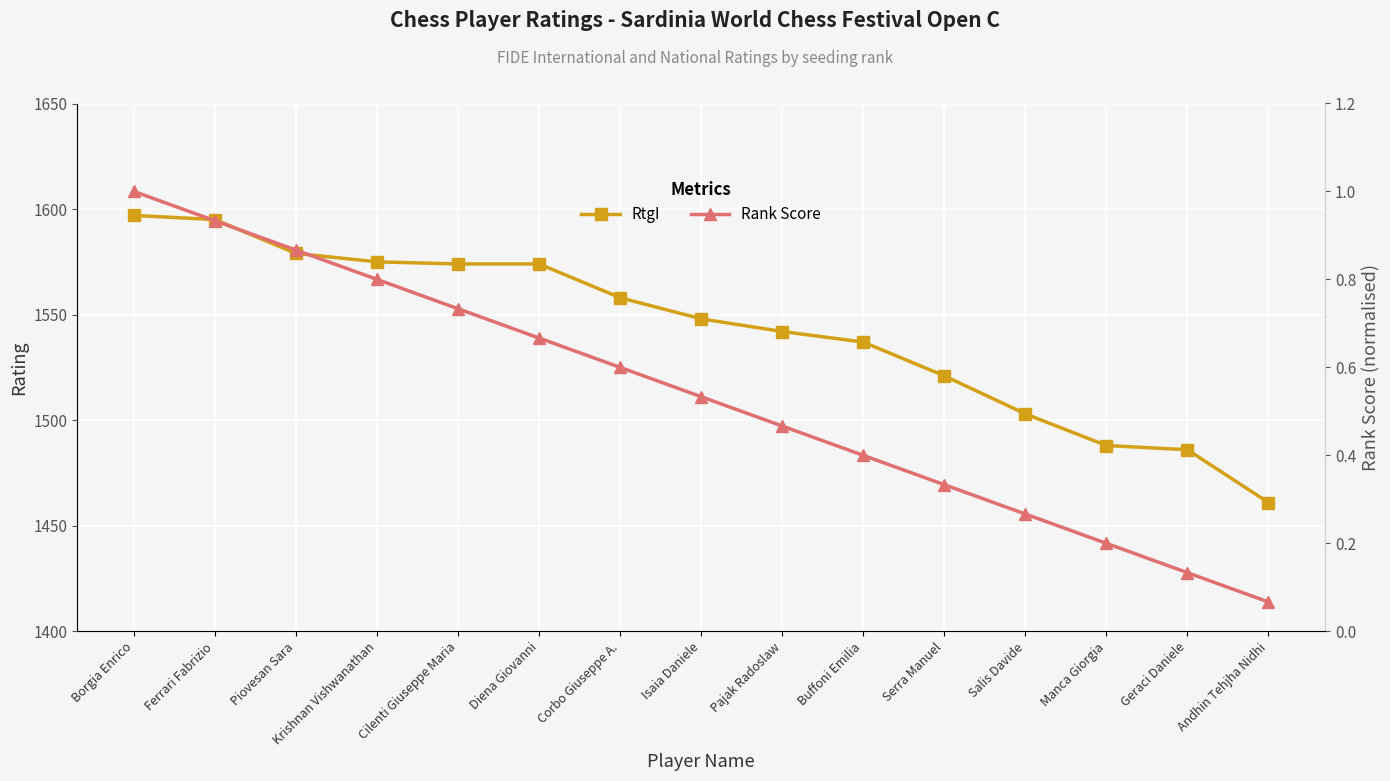

List the series in order of their peak value, lowest first.

Rank Score, RtgI